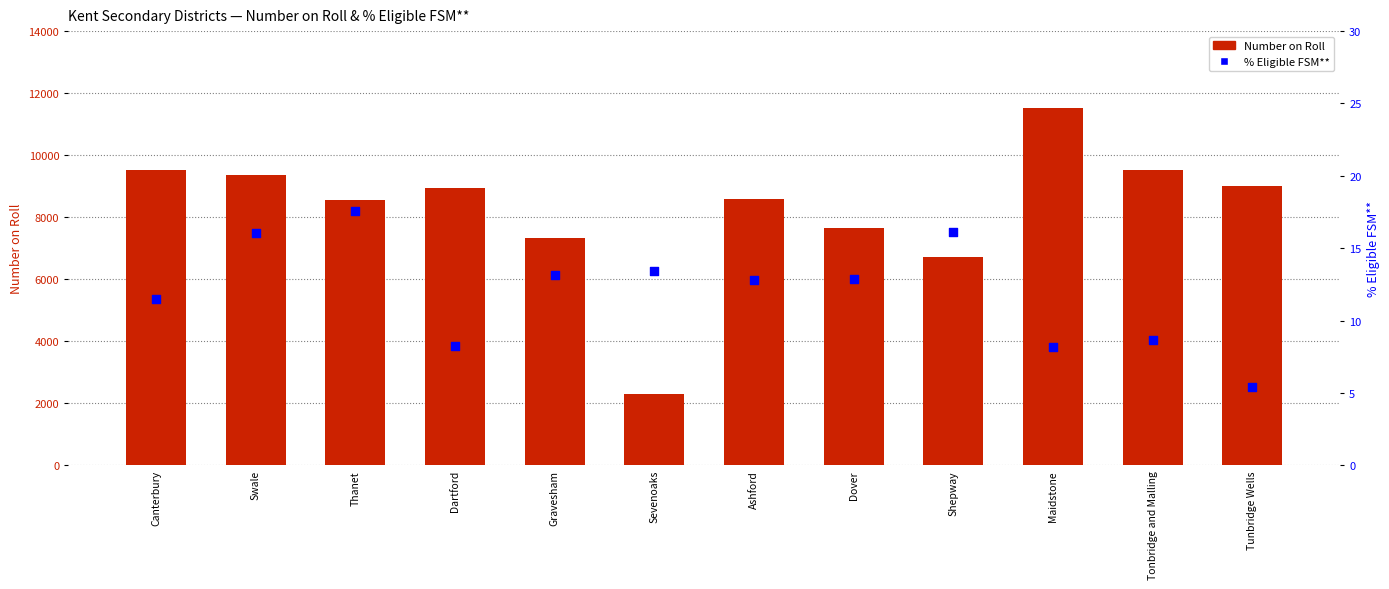

Which series has the largest Y range (max minus min)?

Number on Roll